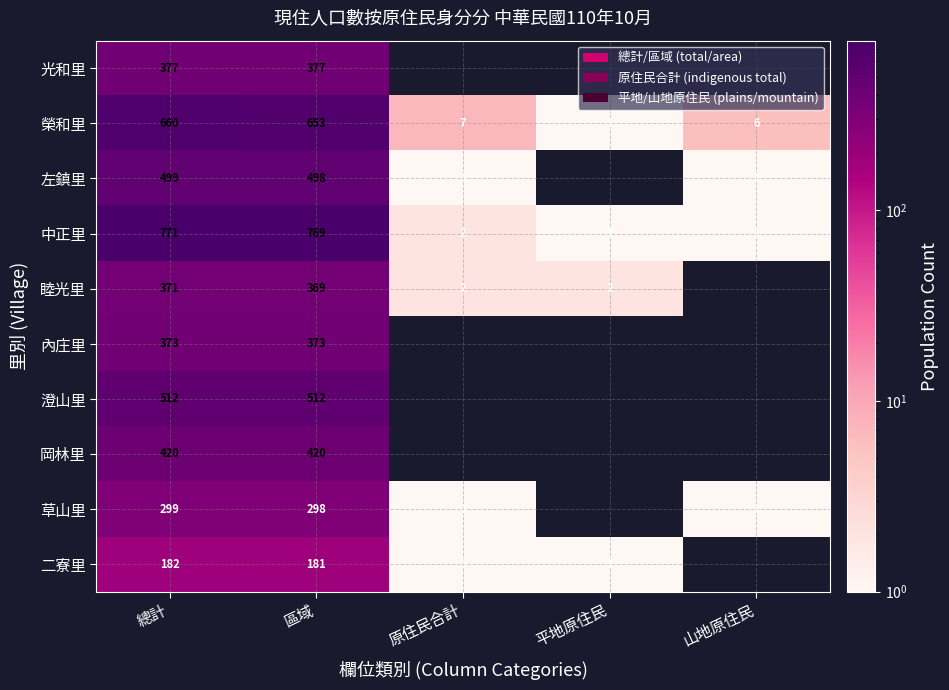

What is the total value across all series at 區域?

4450